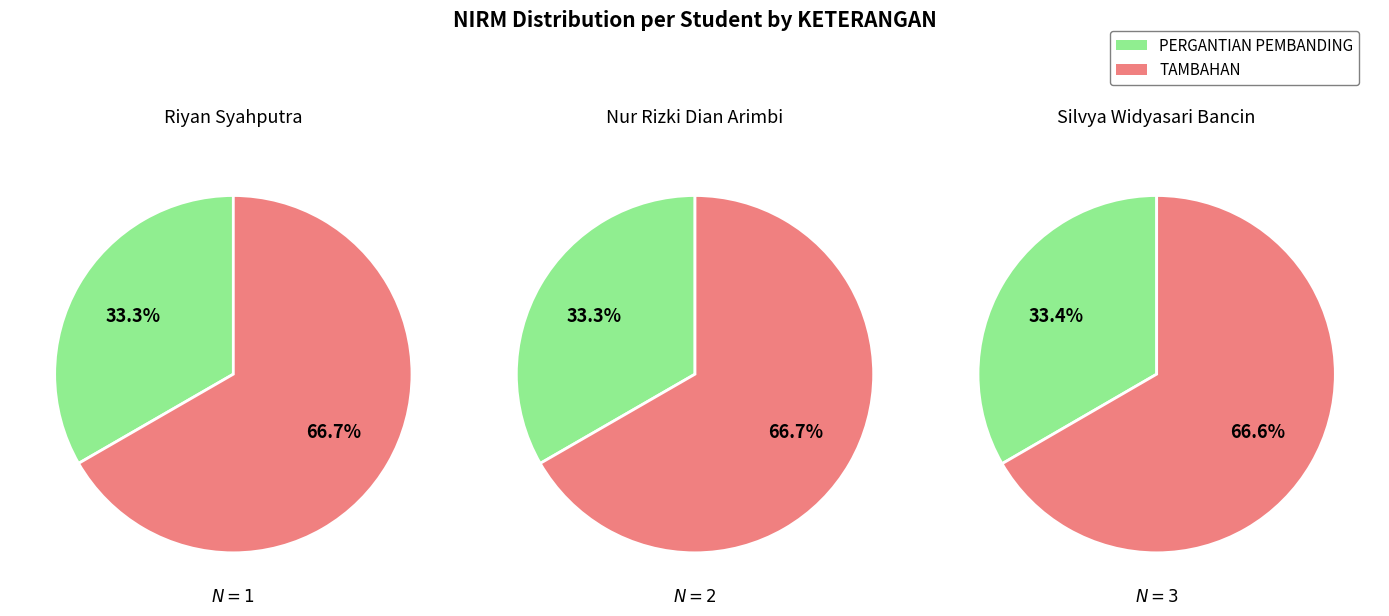

To the nearest percent, what percentage of the pie is 2?

33%